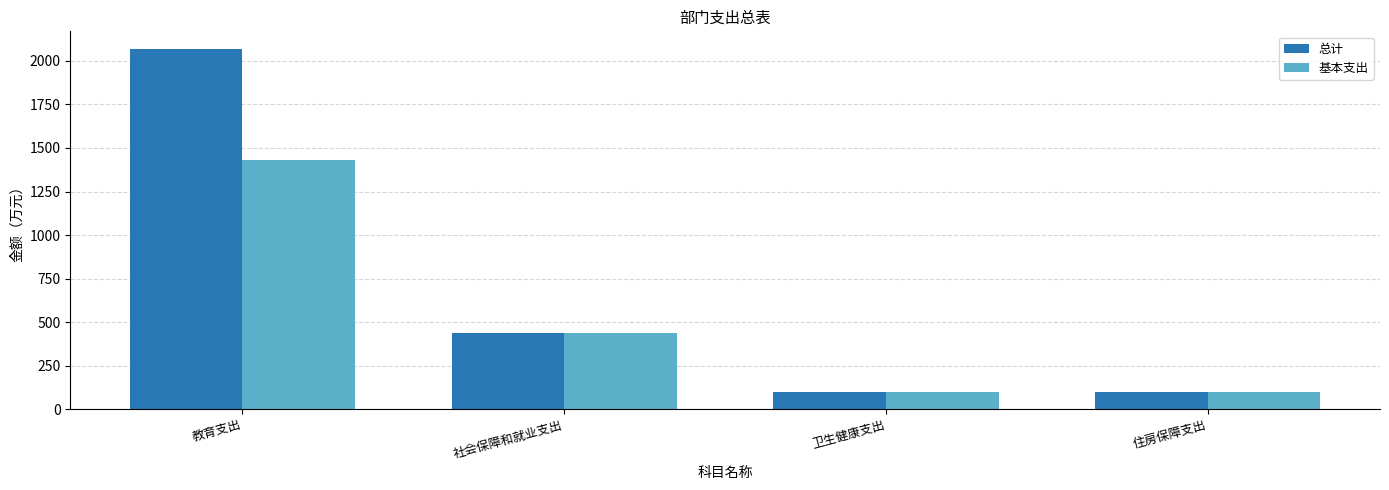

True or false: 总计 has a value of 3670.9 at 教育支出.

False